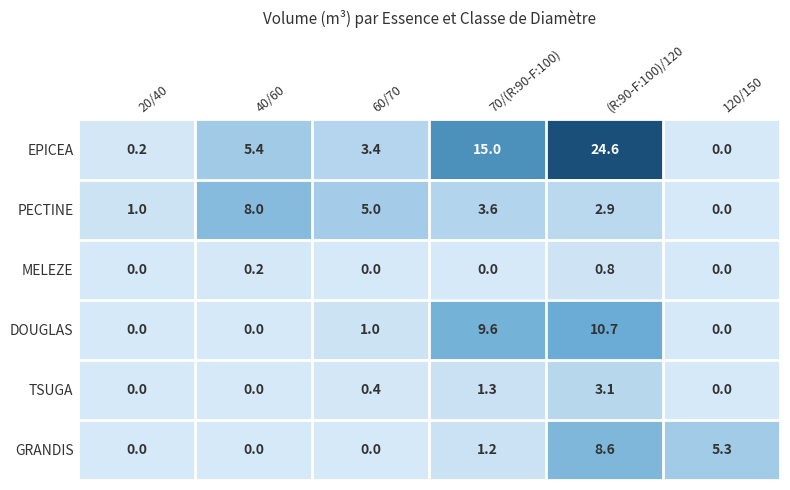

What is the spread (max minus min) of values at (R:90-F:100)/120?

23.8